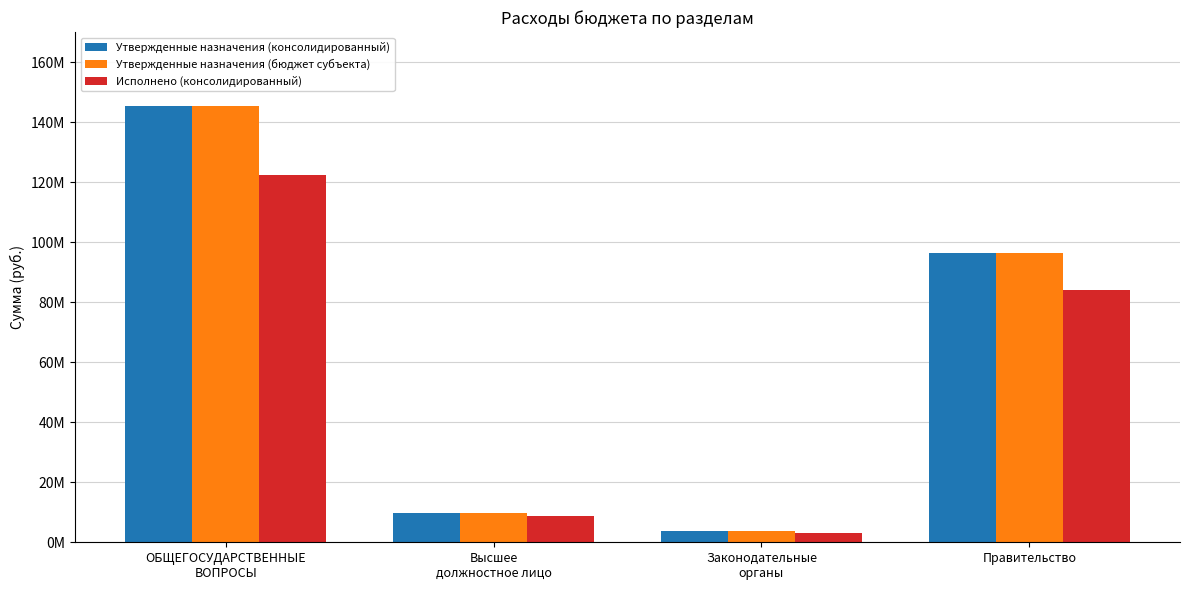

What are all the series names shown in the legend?

Утвержденные назначения (консолидированный), Утвержденные назначения (бюджет субъекта), Исполнено (консолидированный)